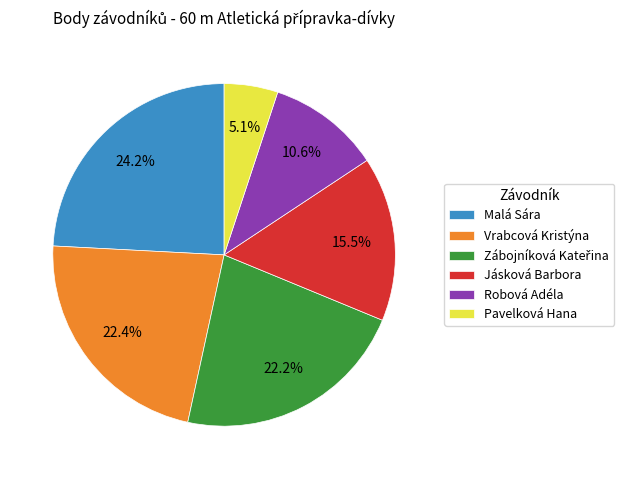

Does any single category account for the majority?

No